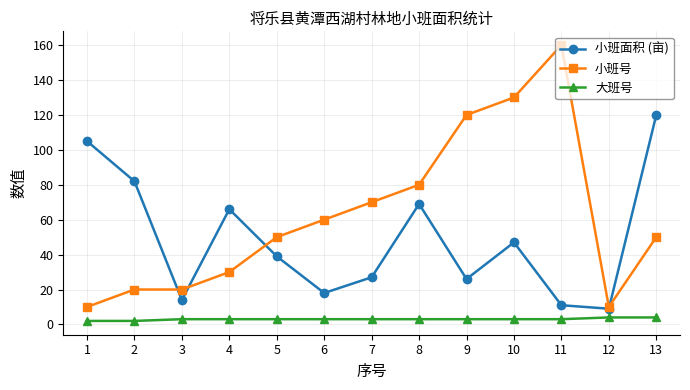

Reading left to right, extract all data points from this chart.

小班面积 (亩): 1=105	2=82	3=14	4=66	5=39	6=18	7=27	8=69	9=26	10=47	11=11	12=9	13=120
小班号: 1=10	2=20	3=20	4=30	5=50	6=60	7=70	8=80	9=120	10=130	11=160	12=10	13=50
大班号: 1=2	2=2	3=3	4=3	5=3	6=3	7=3	8=3	9=3	10=3	11=3	12=4	13=4